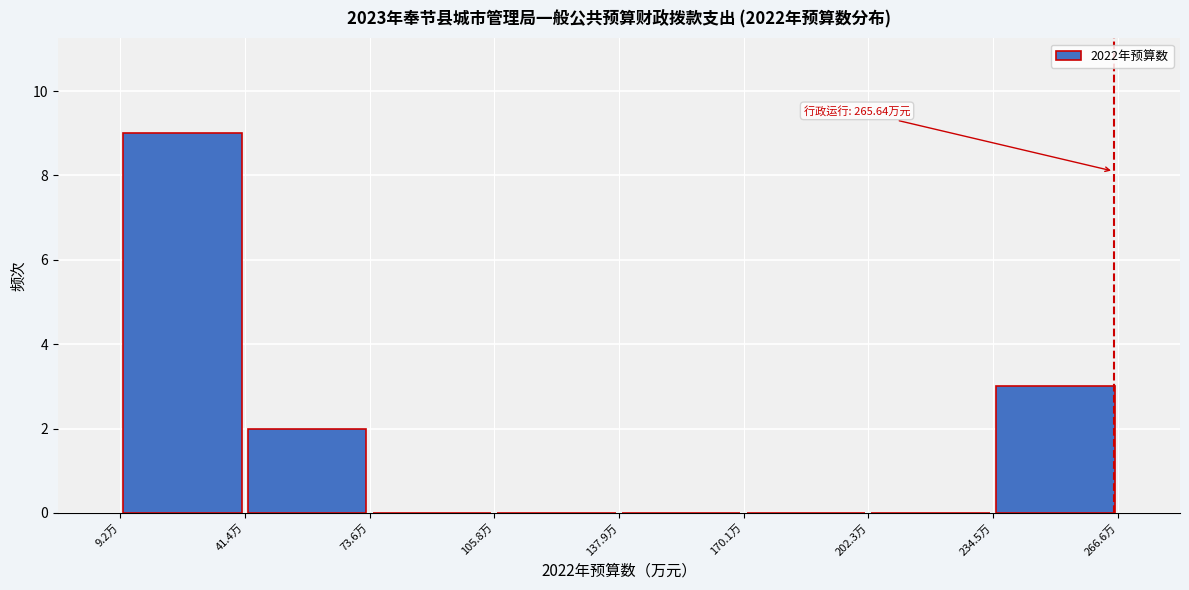

Over which range of the x-axis is the bar tallest?

10 to 40